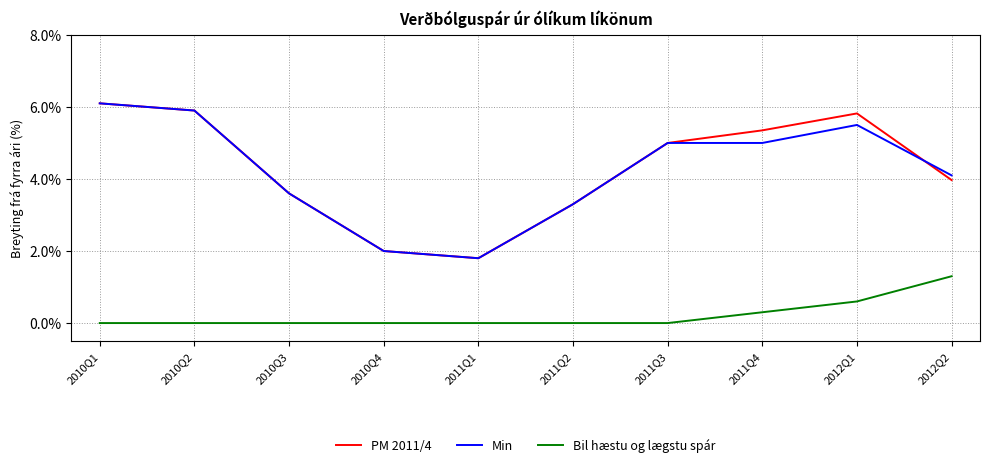

What are all the series names shown in the legend?

PM 2011/4, Min, Bil hæstu og lægstu spár